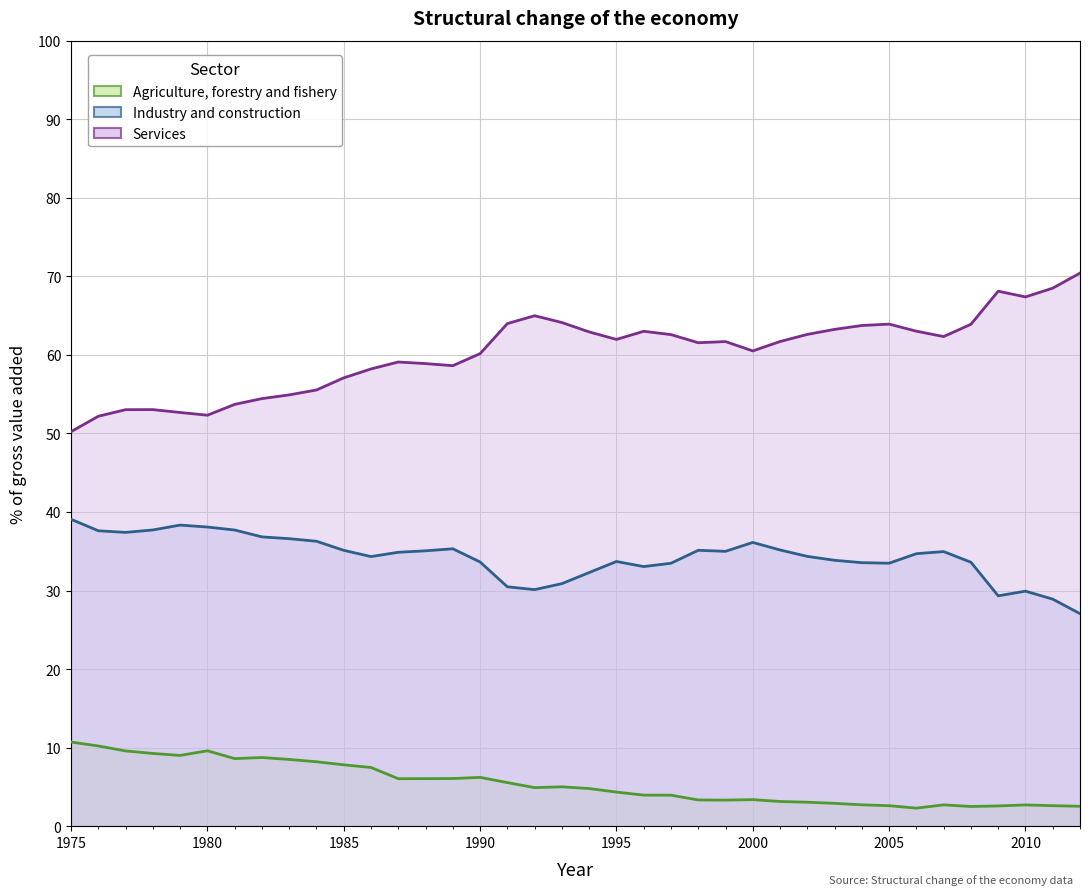

True or false: Agriculture, forestry and fishery and Services intersect in this chart.

False